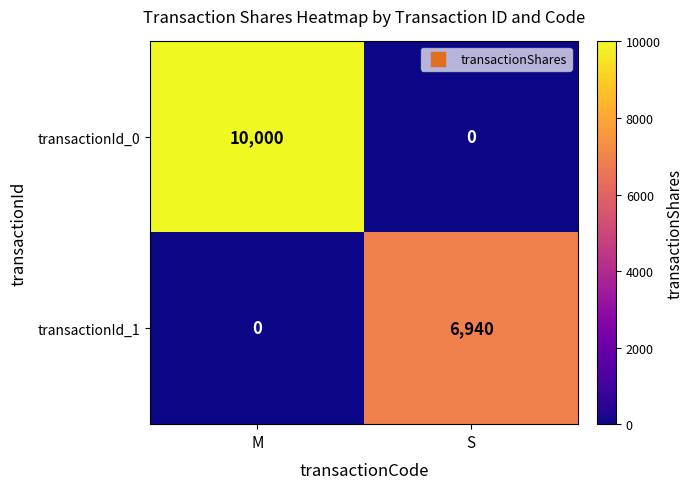

Rank the series by their average value, from highest to lowest.

transactionId_0, transactionId_1